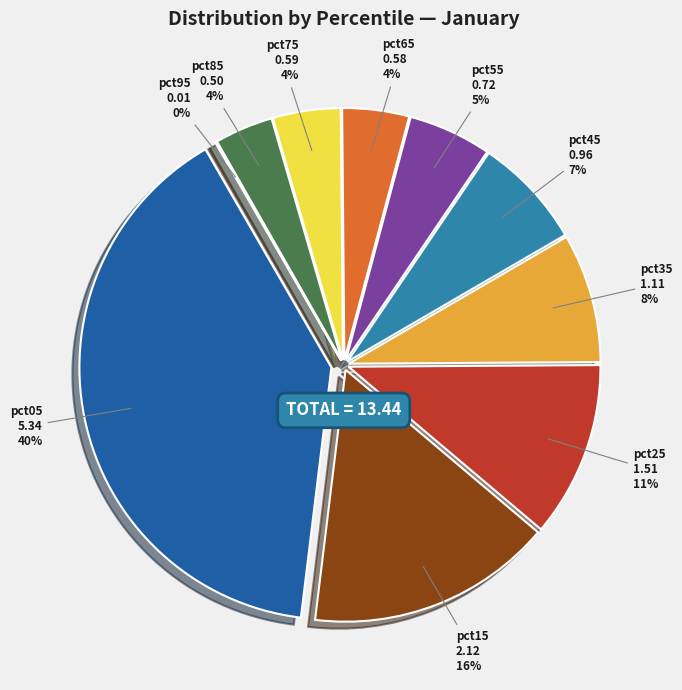

The pct55 slice represents 15% of the pie. True or false?

False